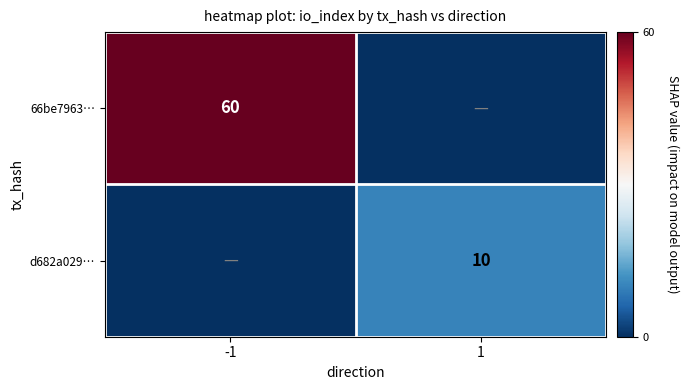

How many series are shown in this chart?

2